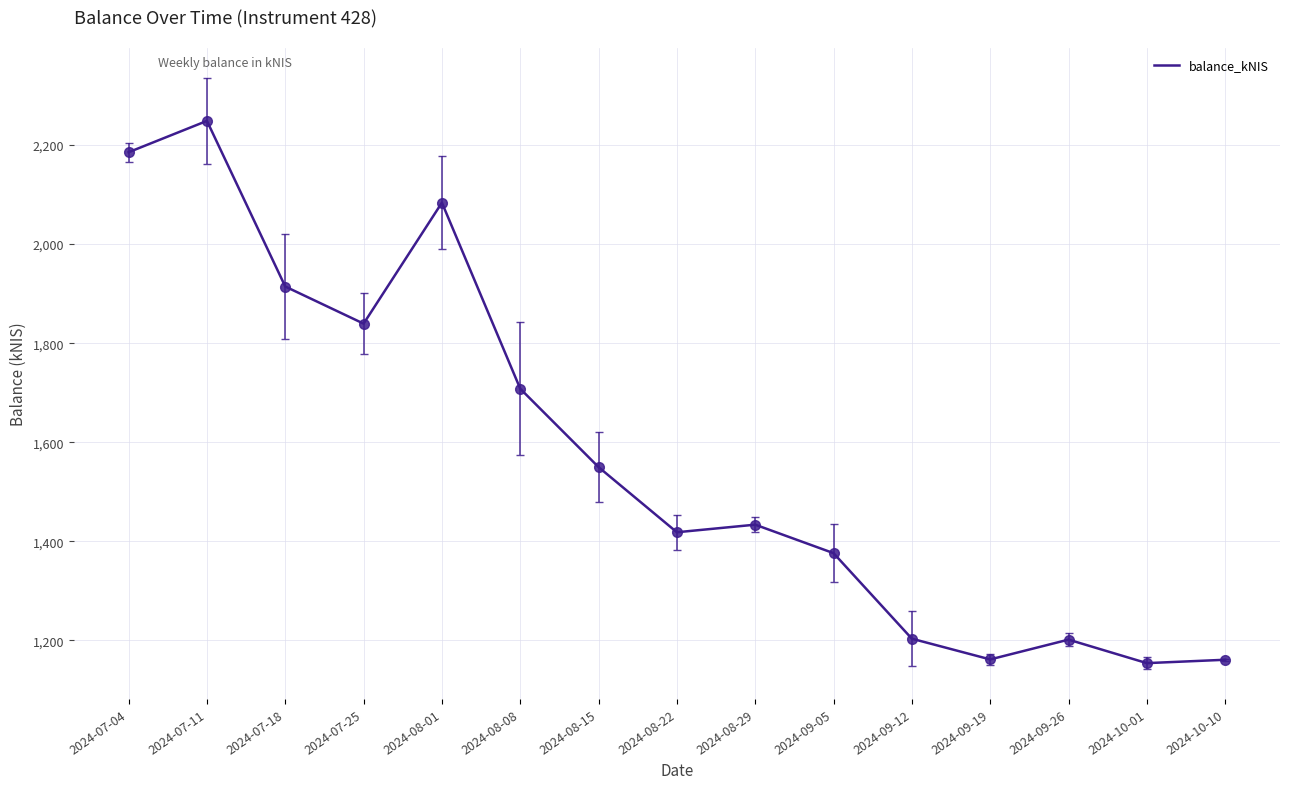

What is the difference between the values at 2024-10-10 and 2024-07-11?

1087.6